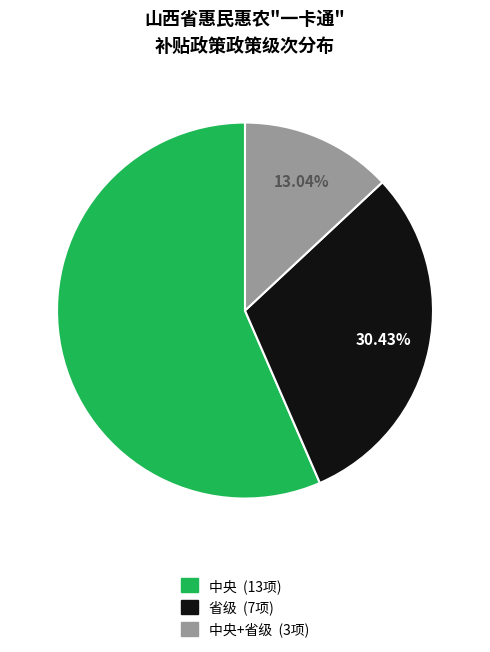

Is there any slice that represents more than half of the pie?

Yes